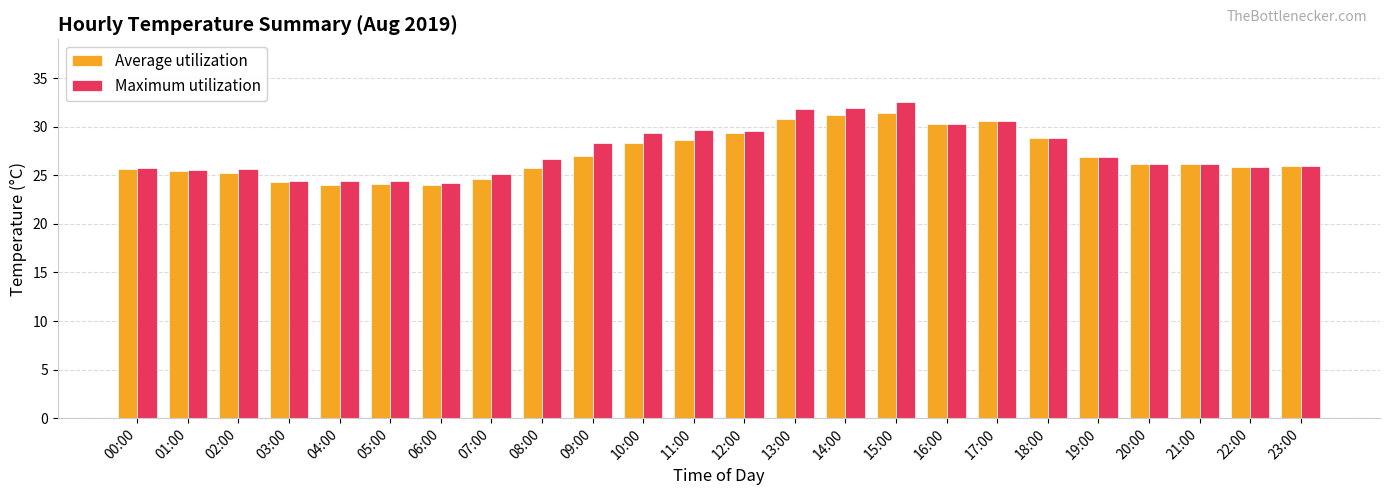

At which label does Average utilization first exceed 26?

09:00